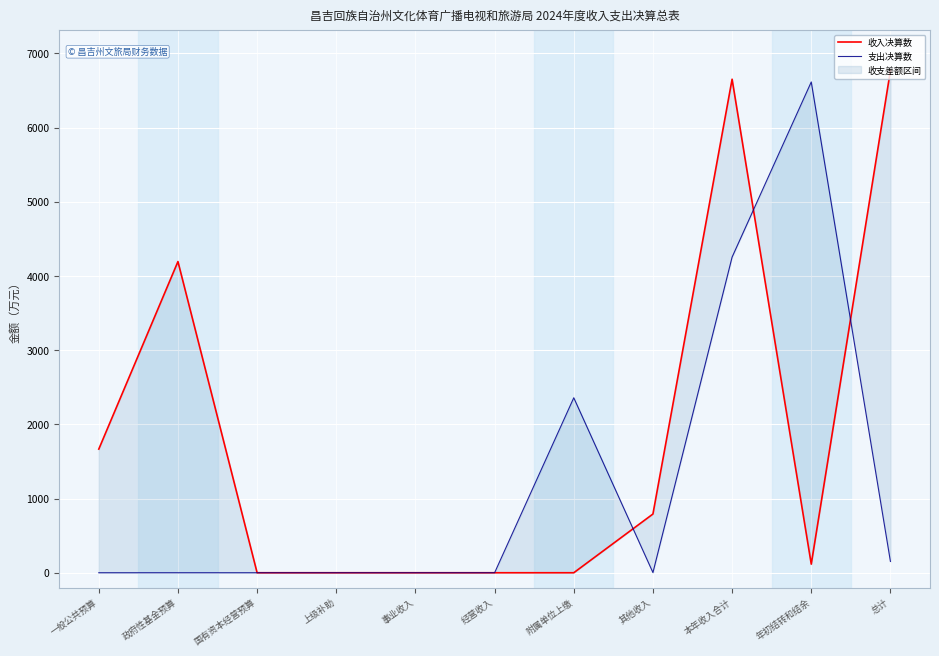

True or false: 收入决算数 has a value of 74.8 at 年初结转和结余.

False